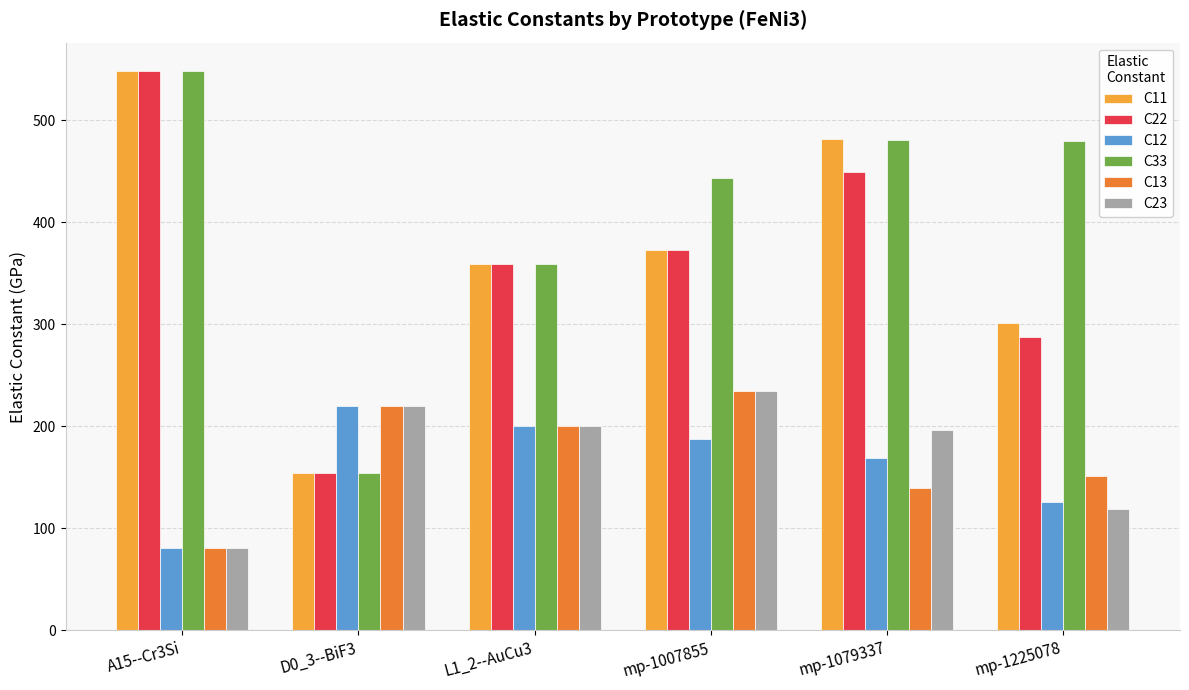

What is the spread (max minus min) of values at mp-1007855?

256.0